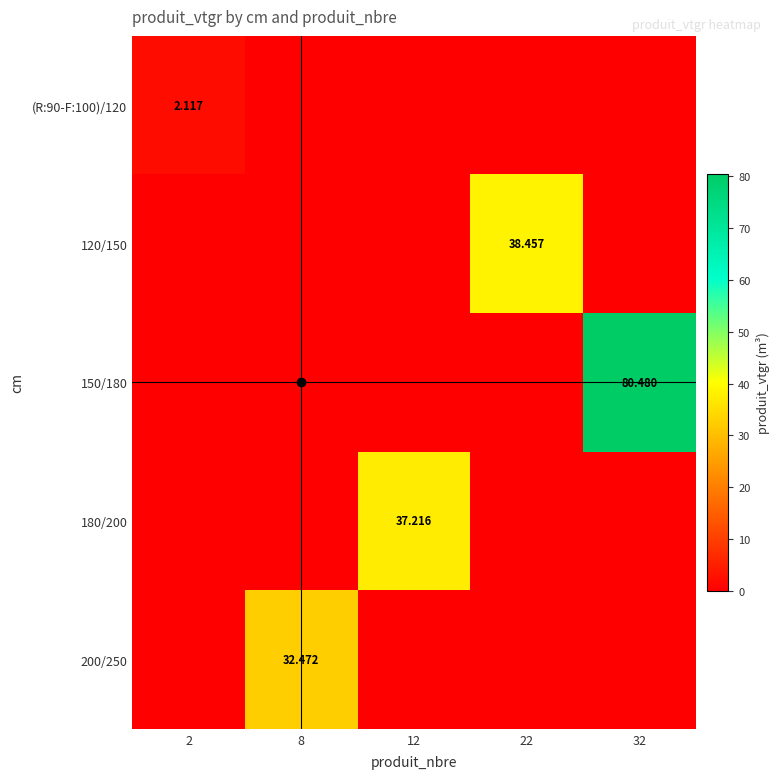

What is the total value across all series at 22?

38.5